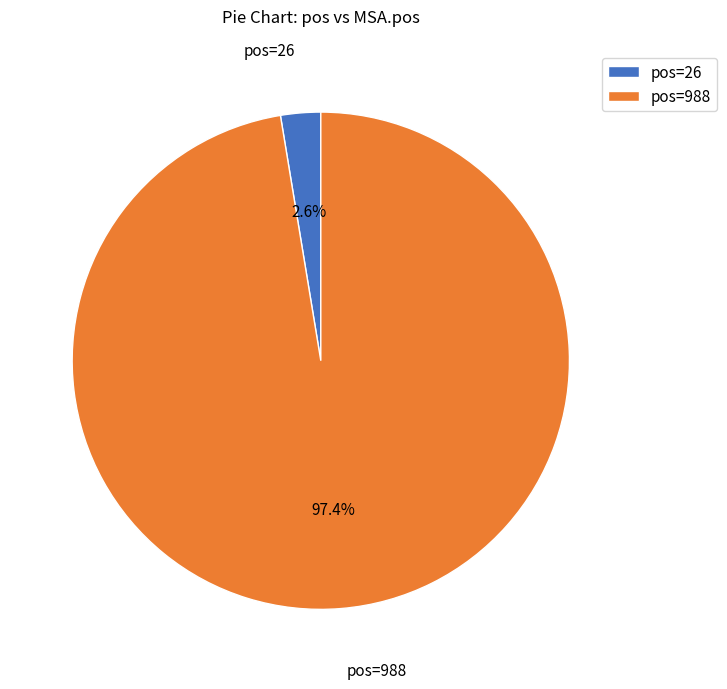

What is the smallest slice in the pie chart?

pos=26